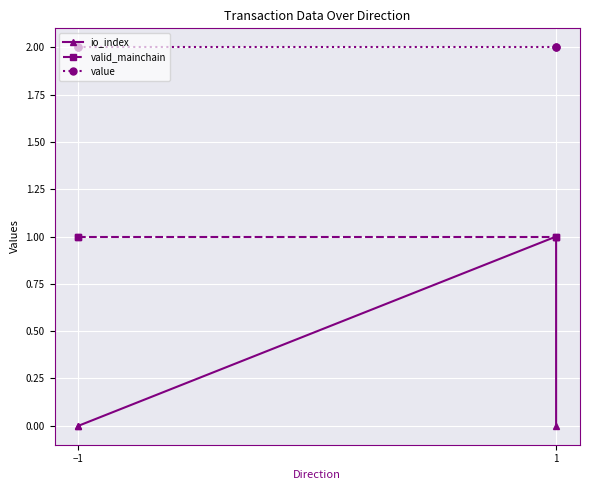

True or false: io_index and value intersect in this chart.

False